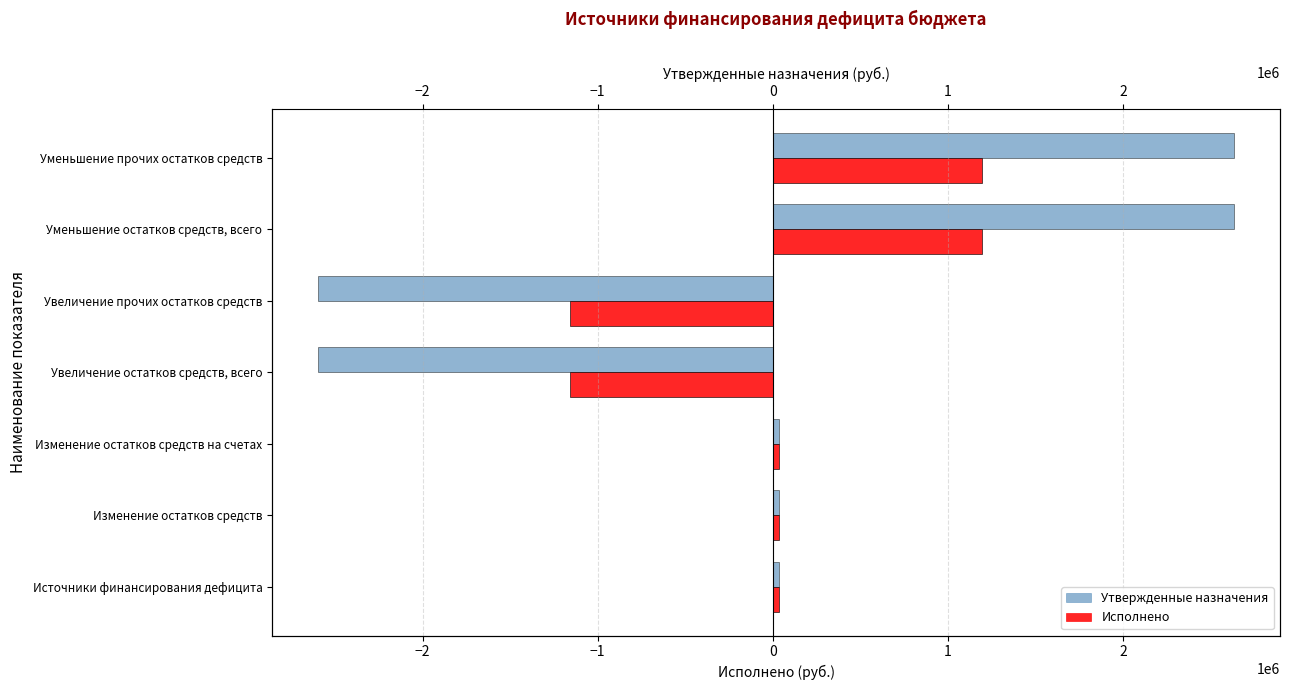

Reading left to right, extract all data points from this chart.

Утвержденные назначения: 37564.8	37564.8	37564.8	-2597391.0	-2597391.0	2634955.8	2634955.8
Исполнено: 34795.9	34795.9	34795.9	-1158097.3	-1158097.3	1192893.2	1192893.2